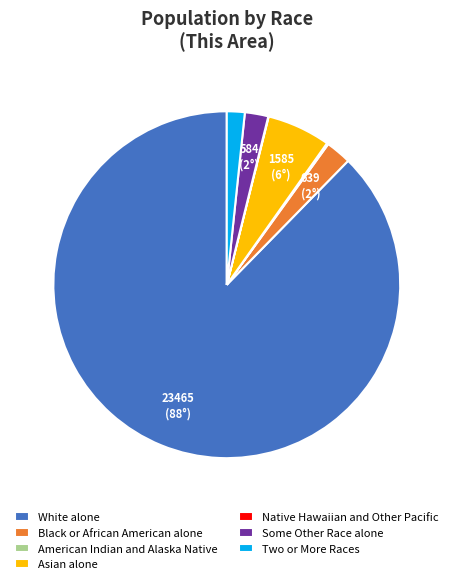

Is the sum of White alone and Black or African American alone greater than half?

Yes